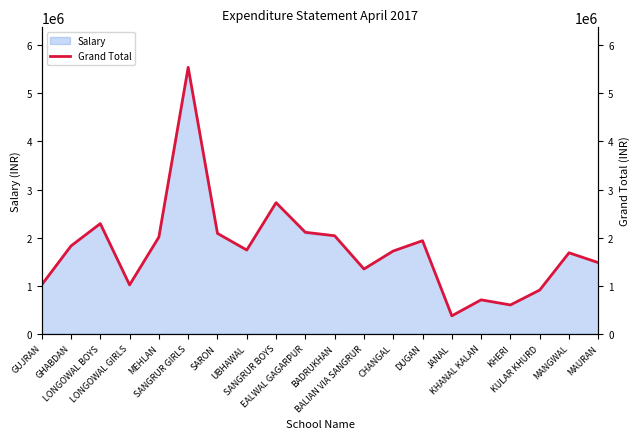

List the labels in order of value, largest first.

SANGRUR GIRLS, SANGRUR BOYS, LONGOWAL BOYS, EALWAL GAGARPUR, SARON, BADRUKHAN, MEHLAN, DUGAN, GHABDAN, UBHAWAL, CHANGAL, MANGWAL, MAURAN, BALIAN VIA SANGRUR, GUJRAN, LONGOWAL GIRLS, KULAR KHURD, KHANAL KALAN, KHERI, JANAL